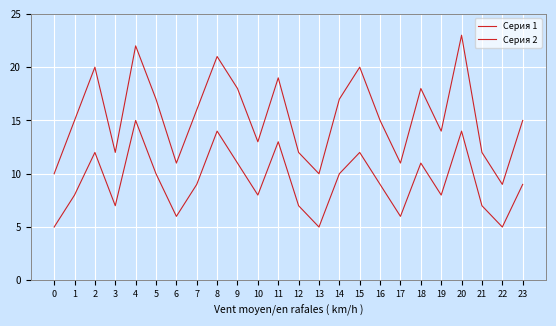

Reading right to left, transcribe all the data shown in this chart.

Серия 1: 23=9	22=5	21=7	20=14	19=8	18=11	17=6	16=9	15=12	14=10	13=5	12=7	11=13	10=8	9=11	8=14	7=9	6=6	5=10	4=15	3=7	2=12	1=8	0=5
Серия 2: 23=15	22=9	21=12	20=23	19=14	18=18	17=11	16=15	15=20	14=17	13=10	12=12	11=19	10=13	9=18	8=21	7=16	6=11	5=17	4=22	3=12	2=20	1=15	0=10